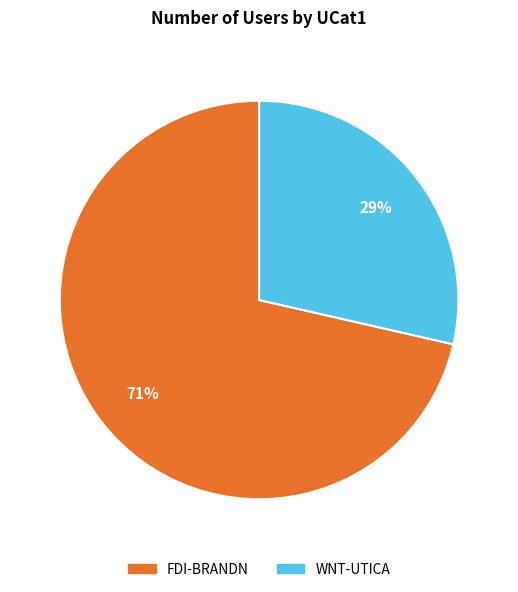

What is the smallest slice in the pie chart?

WNT-UTICA